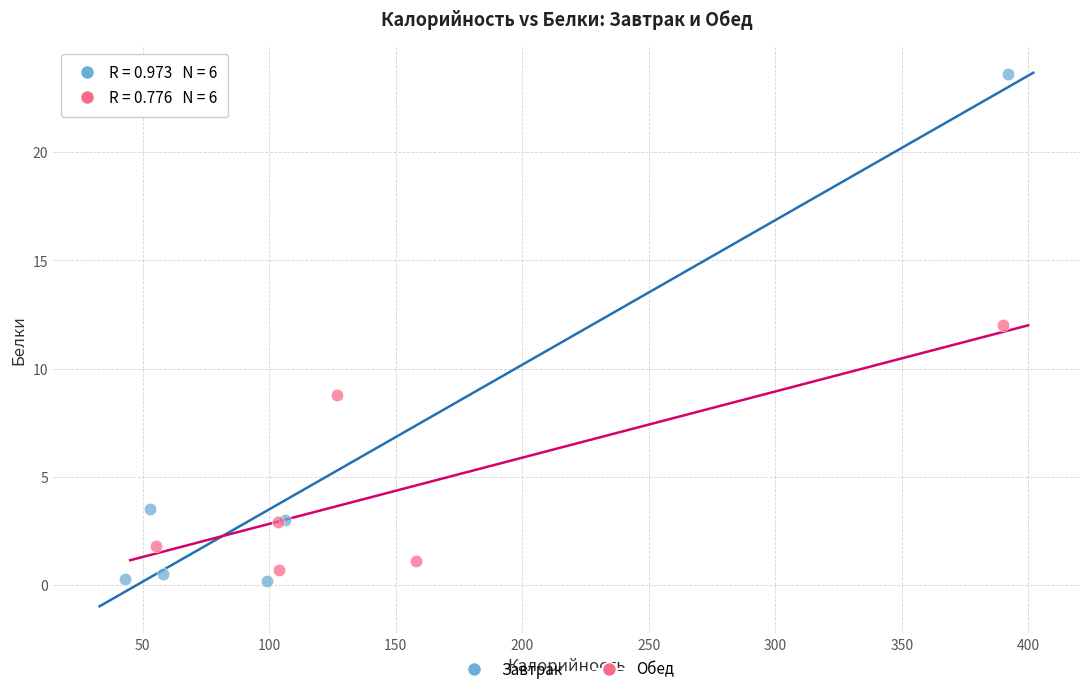

What are all the series names shown in the legend?

Завтрак, Обед